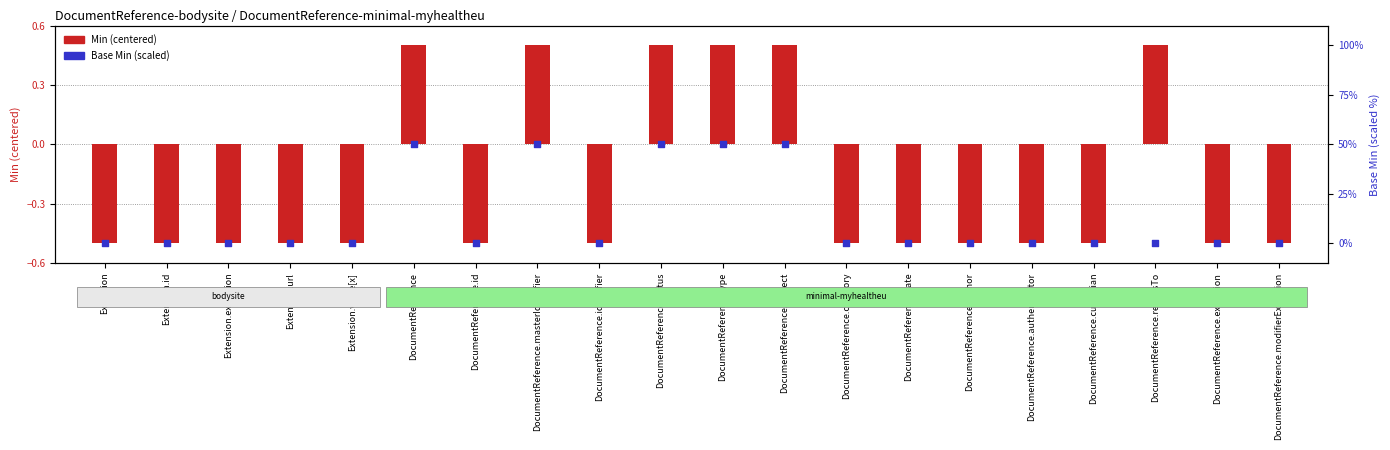

What are all the series names shown in the legend?

Min (centered), Base Min (scaled)